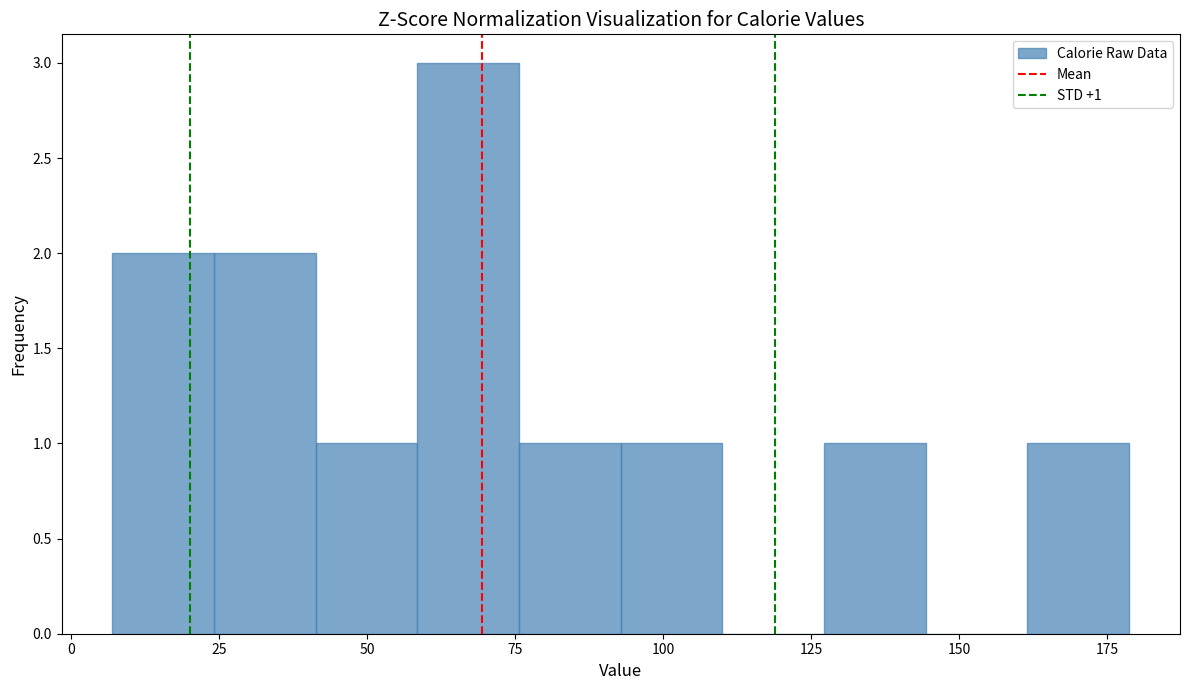

Read against the x-axis, roughly where is the centre of the tallest bar?

65